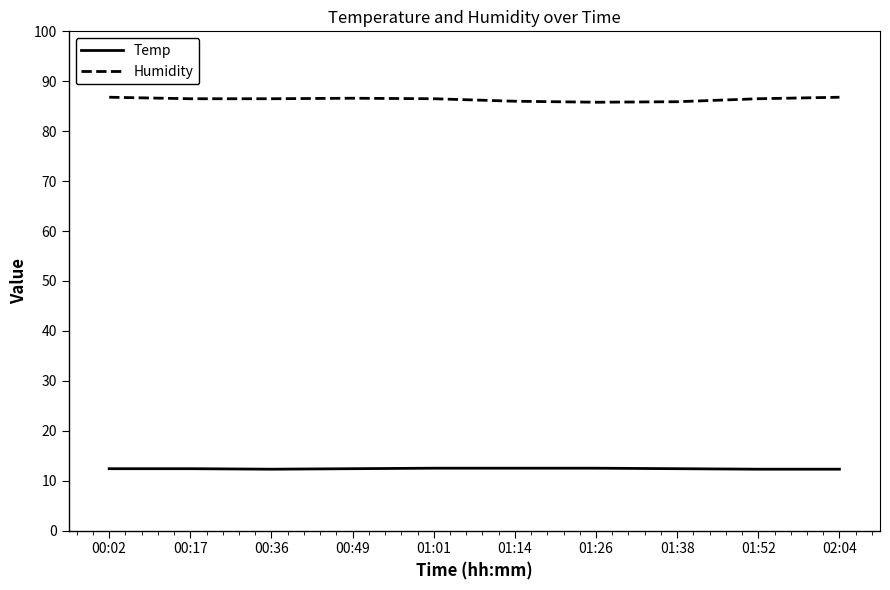

What is the minimum value for Humidity?

85.8